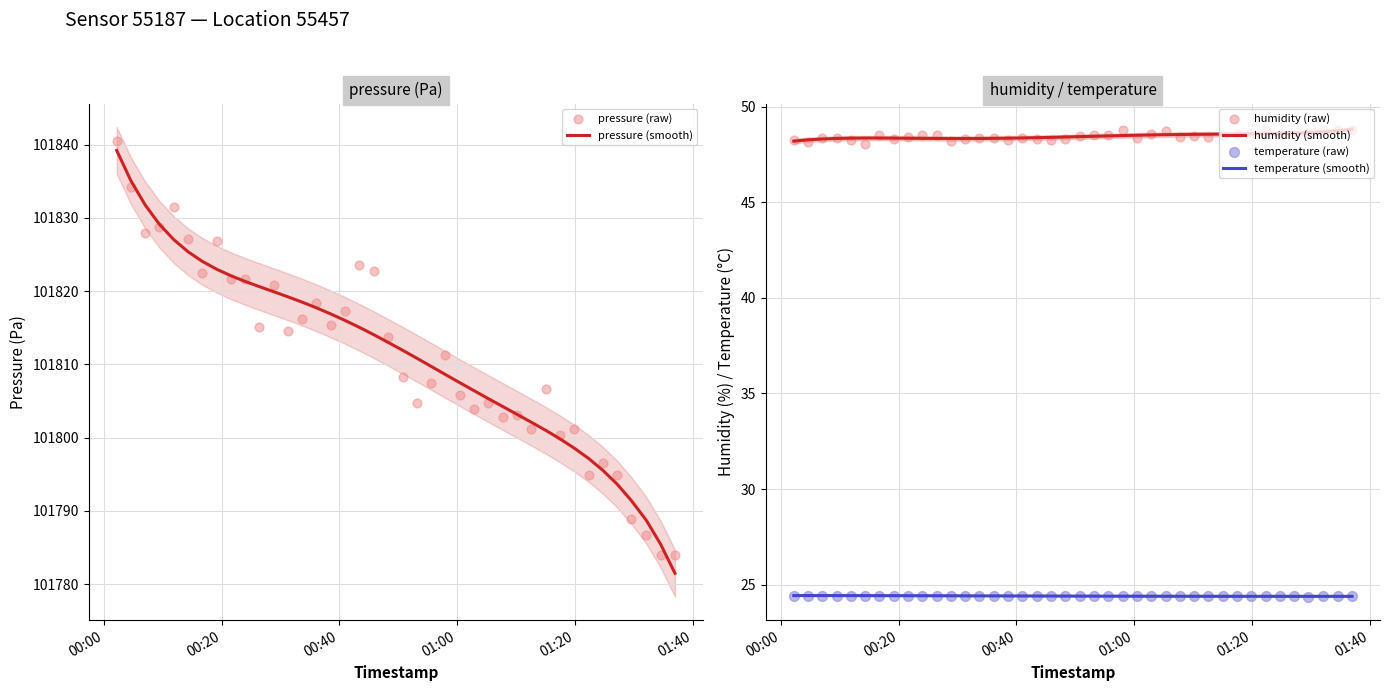

Which series has the largest Y range (max minus min)?

pressure (smooth)